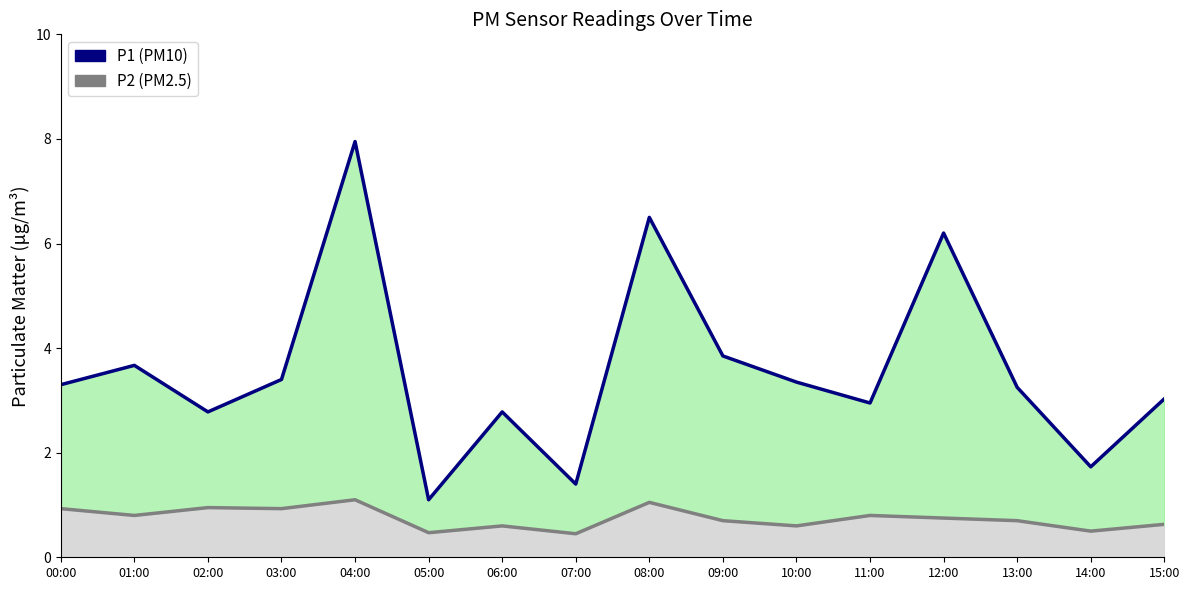

Reading left to right, extract all data points from this chart.

P1: 00:00=3.3	01:00=3.7	02:00=2.8	03:00=3.4	04:00=8.0	05:00=1.1	06:00=2.8	07:00=1.4	08:00=6.5	09:00=3.9	10:00=3.4	11:00=3.0	12:00=6.2	13:00=3.2	14:00=1.7	15:00=3.0
P2: 00:00=0.9	01:00=0.8	02:00=0.9	03:00=0.9	04:00=1.1	05:00=0.5	06:00=0.6	07:00=0.5	08:00=1.1	09:00=0.7	10:00=0.6	11:00=0.8	12:00=0.8	13:00=0.7	14:00=0.5	15:00=0.6